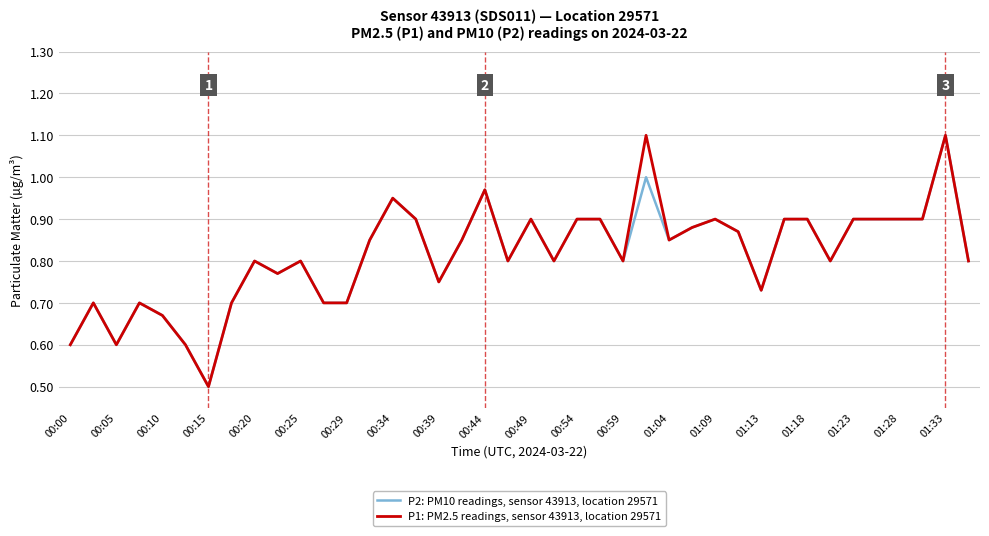

Rank the series by their average value, from lowest to highest.

P2: PM10 readings, sensor 43913, location 29571, P1: PM2.5 readings, sensor 43913, location 29571